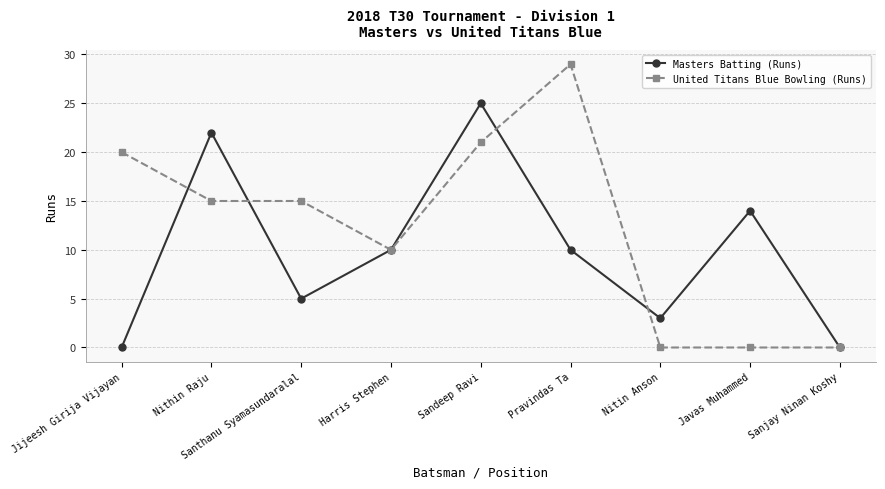

Is the value of Masters Batting (Runs) at Santhanu Syamasundaralal greater than the value of United Titans Blue Bowling (Runs) at Jijeesh Girija Vijayan?

No